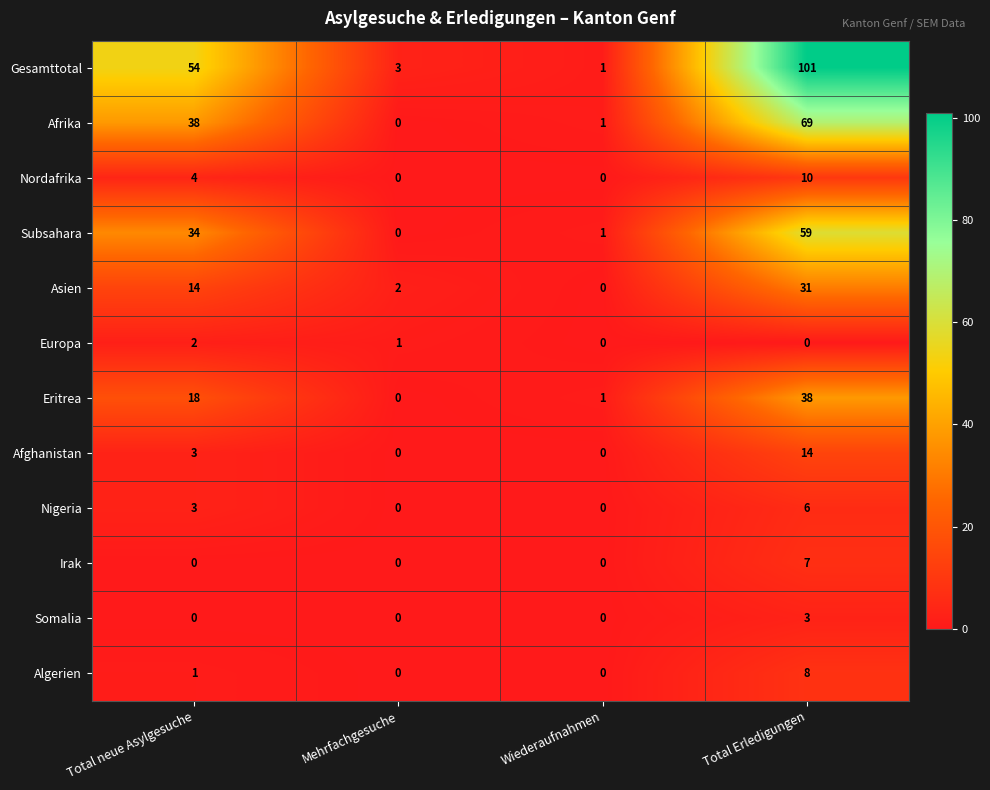

At how many categories does at least one series exceed 58?

1